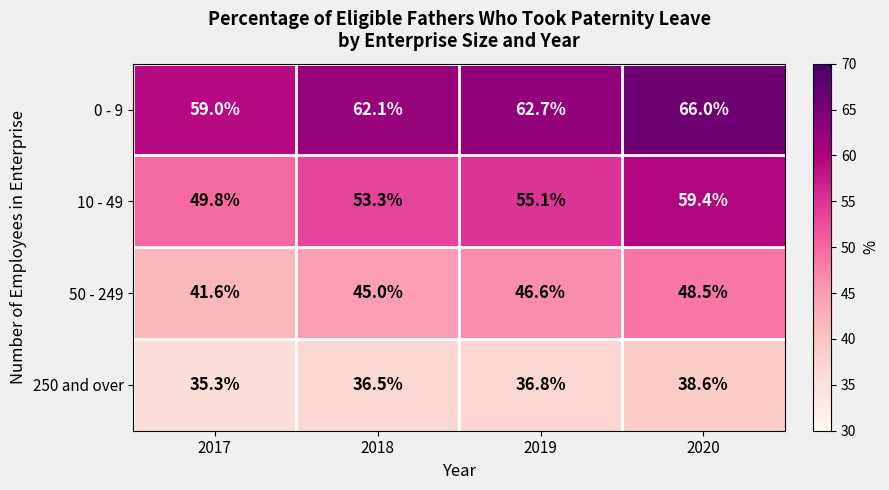

At how many categories does at least one series exceed 40?

4